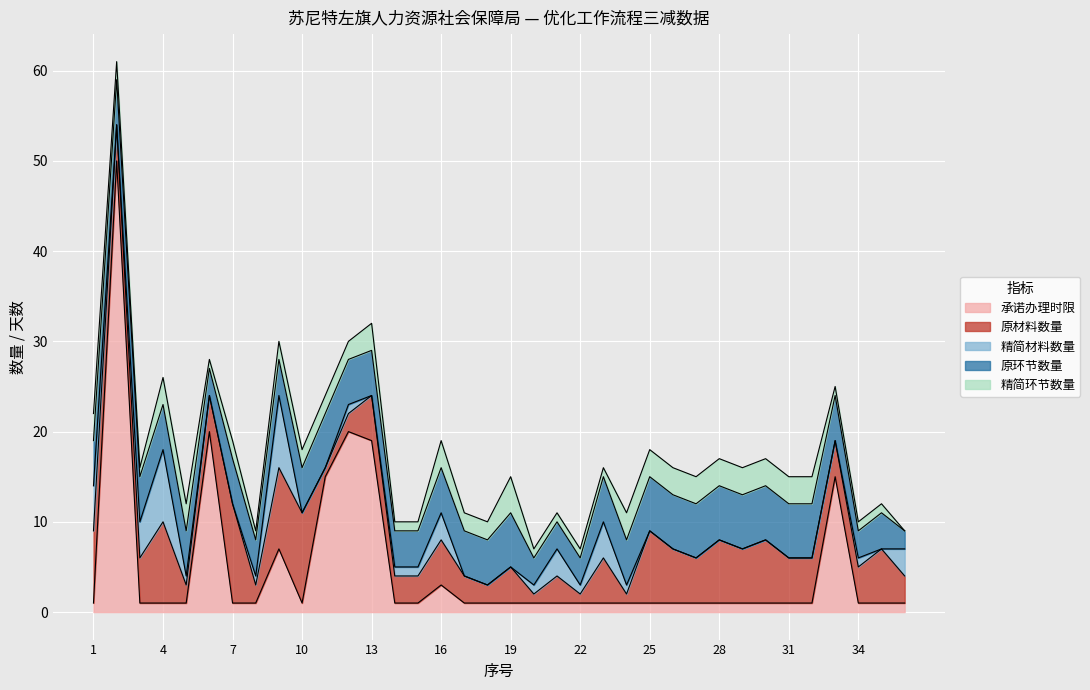

List the series in order of their peak value, highest first.

承诺办理时限, 原材料数量, 精简材料数量, 原环节数量, 精简环节数量